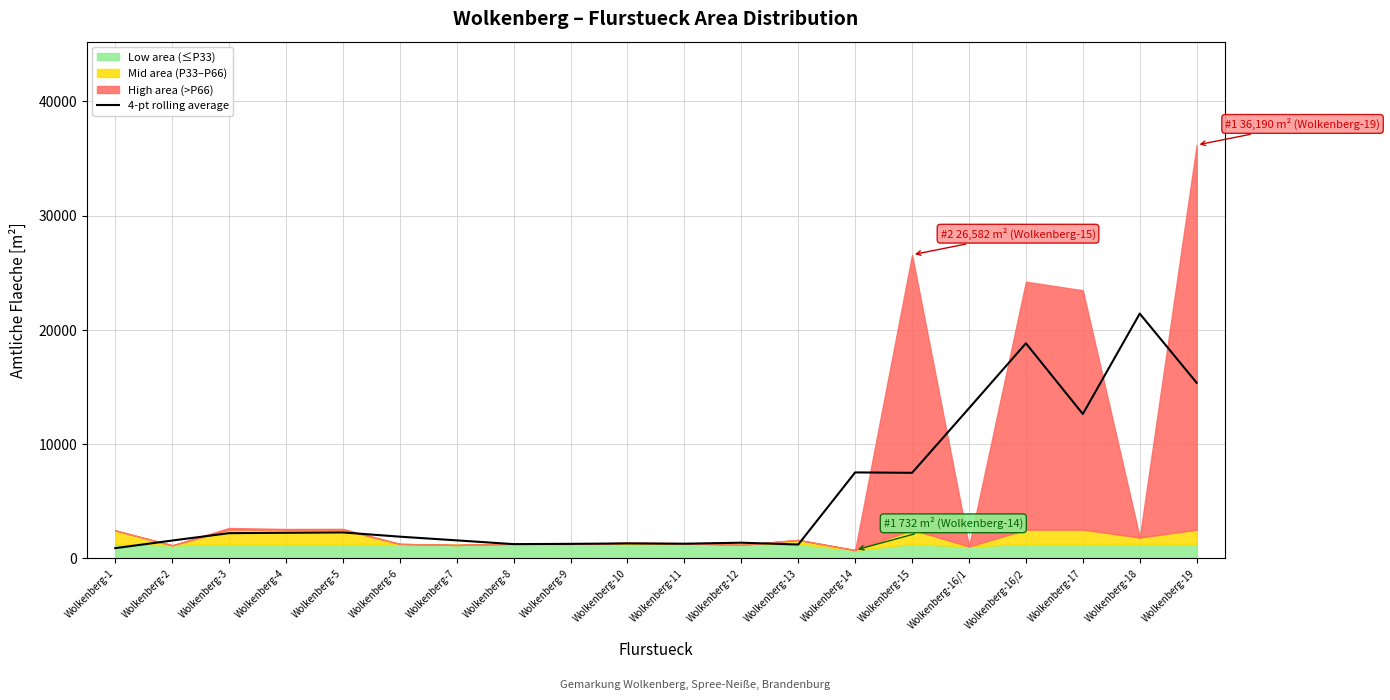

Read the value at Wolkenberg-11.

1292.2